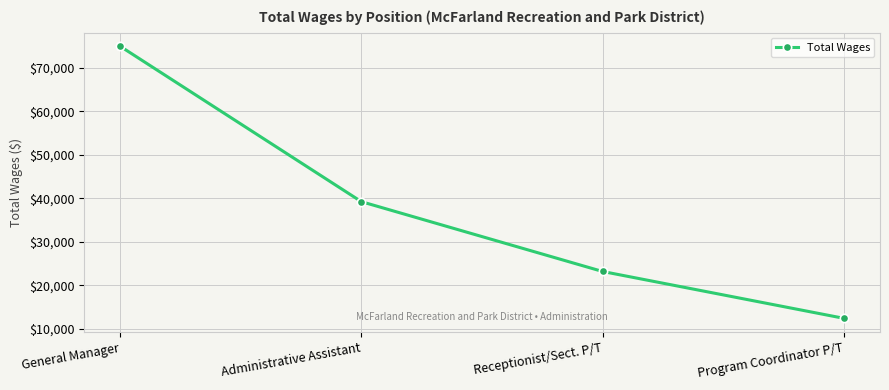

What is the difference between the maximum and minimum values?

62514